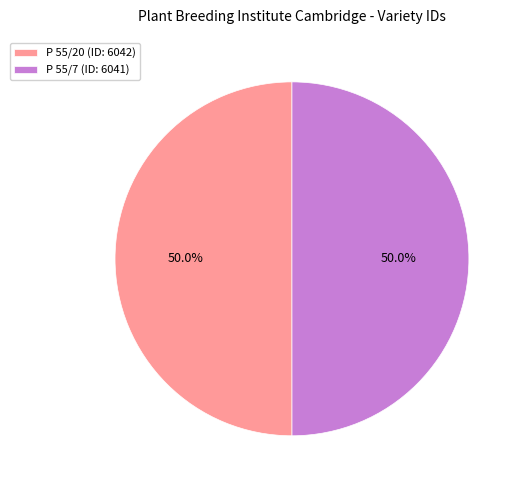

Approximately how many times larger is the value at P 55/7 (ID: 6041) compared to P 55/20 (ID: 6042)?

1.0